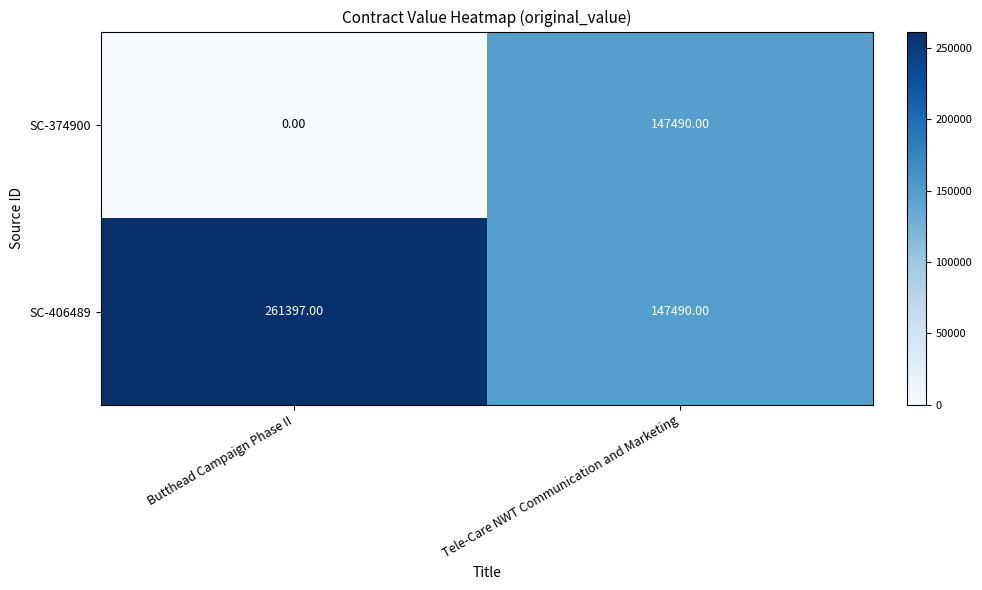

What is the maximum value shown in the chart?

261397